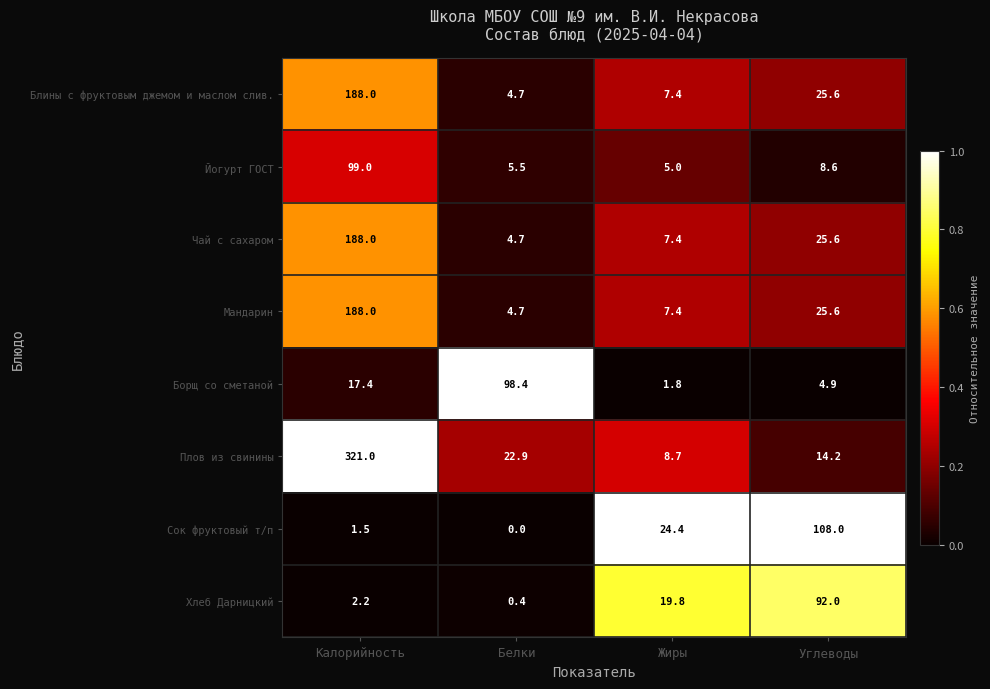

What is the sum of the Мандарин values at Белки and Углеводы?

30.3